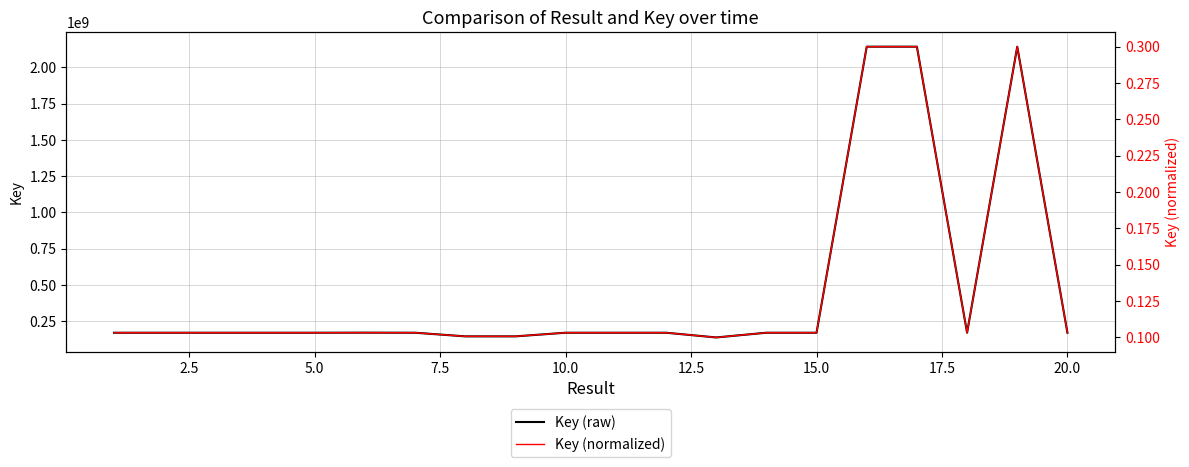

What is the sum of all Key (normalized) values?

2.6